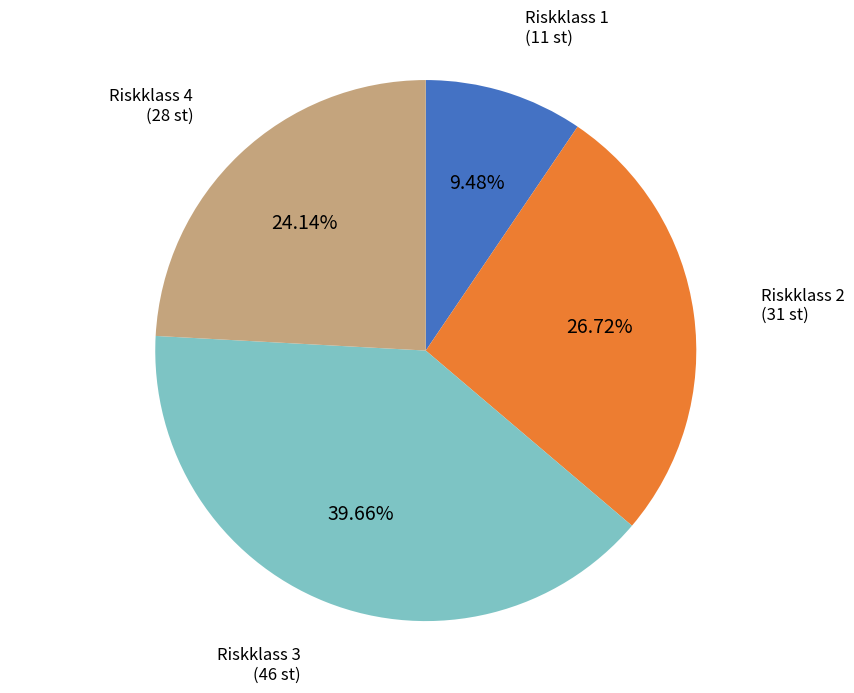

To the nearest percent, what is the difference between the Riskklass 1 and Riskklass 4 slice percentages?

15%